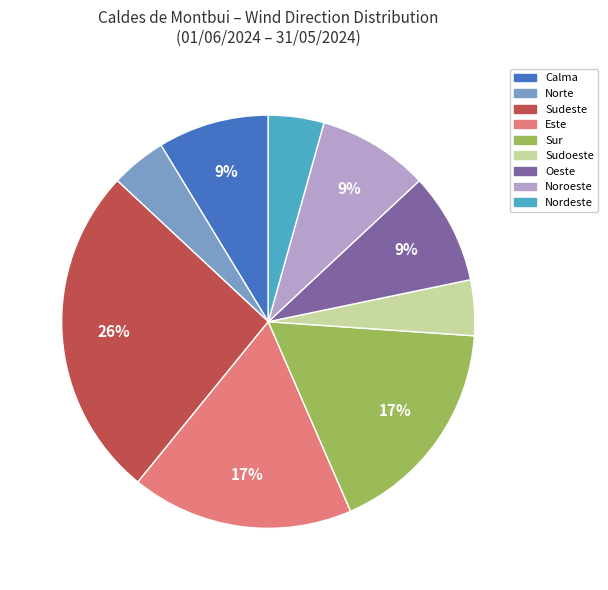

Is there a majority slice in this chart?

No